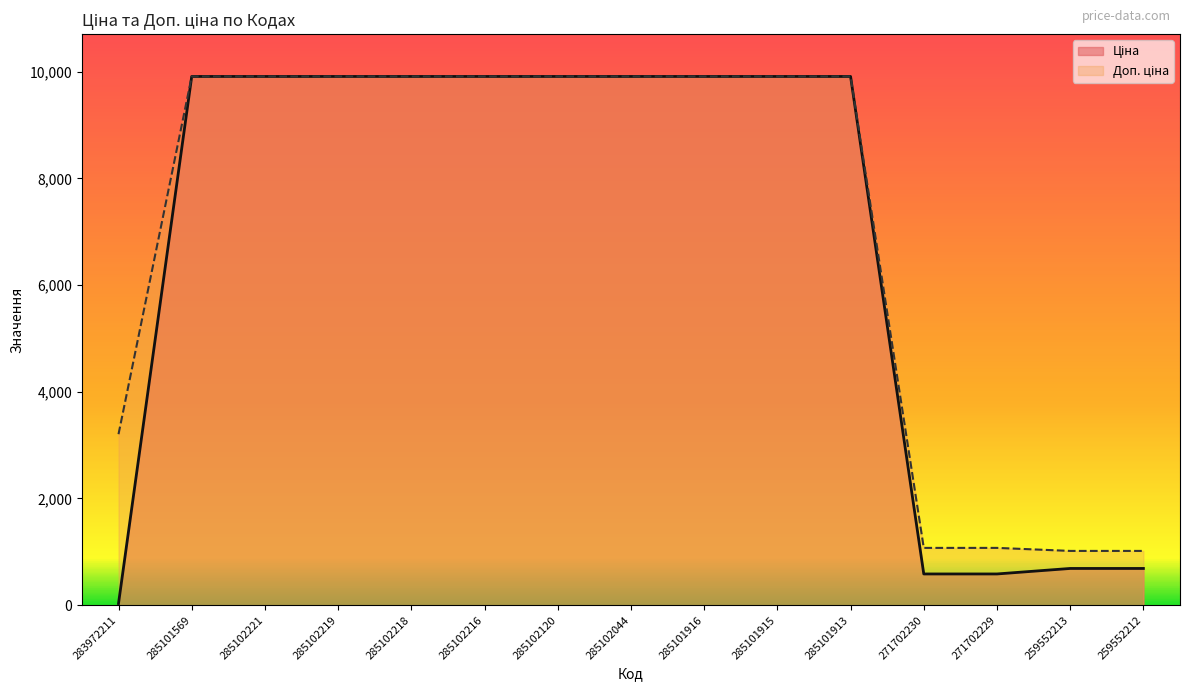

True or false: Доп. ціна and Ціна cross at least once.

False